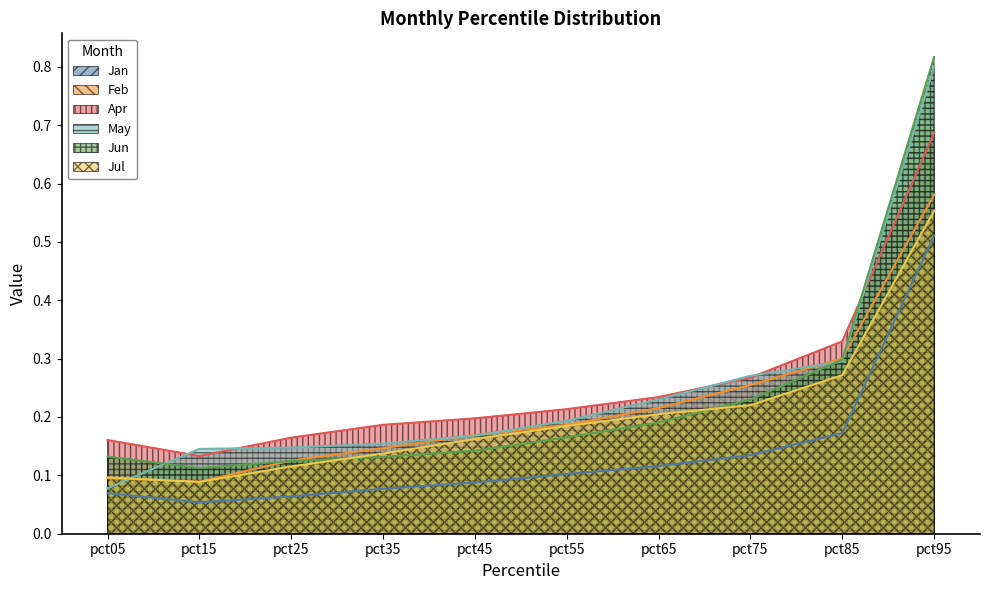

What is the difference between the maximum and minimum values in the Jun series?

0.7